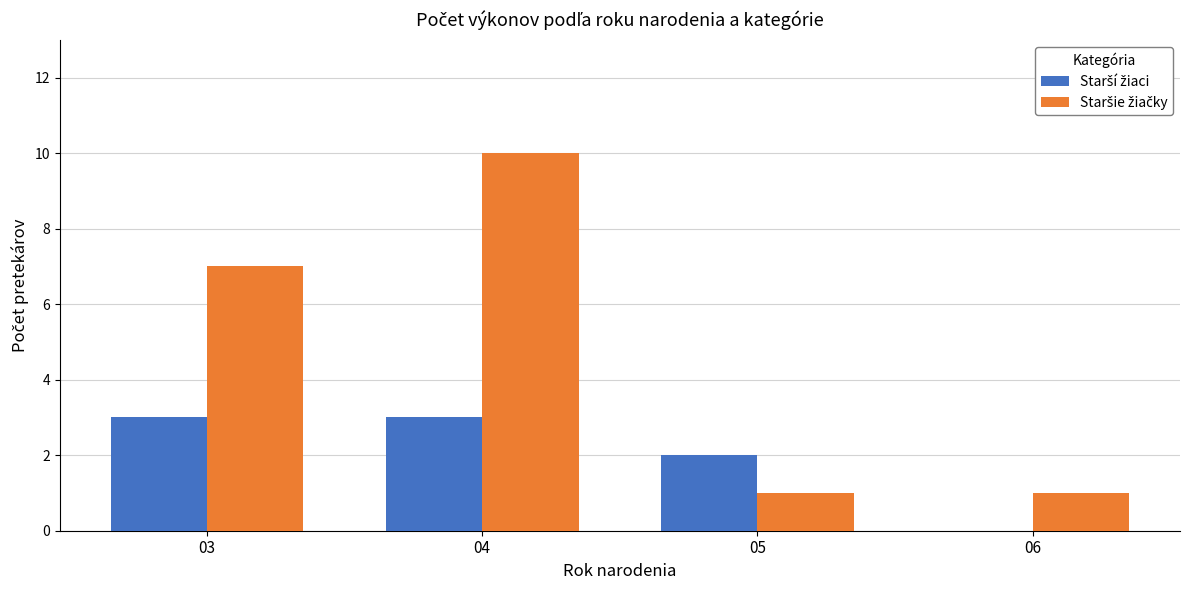

What is the total value across all series at 04?

13